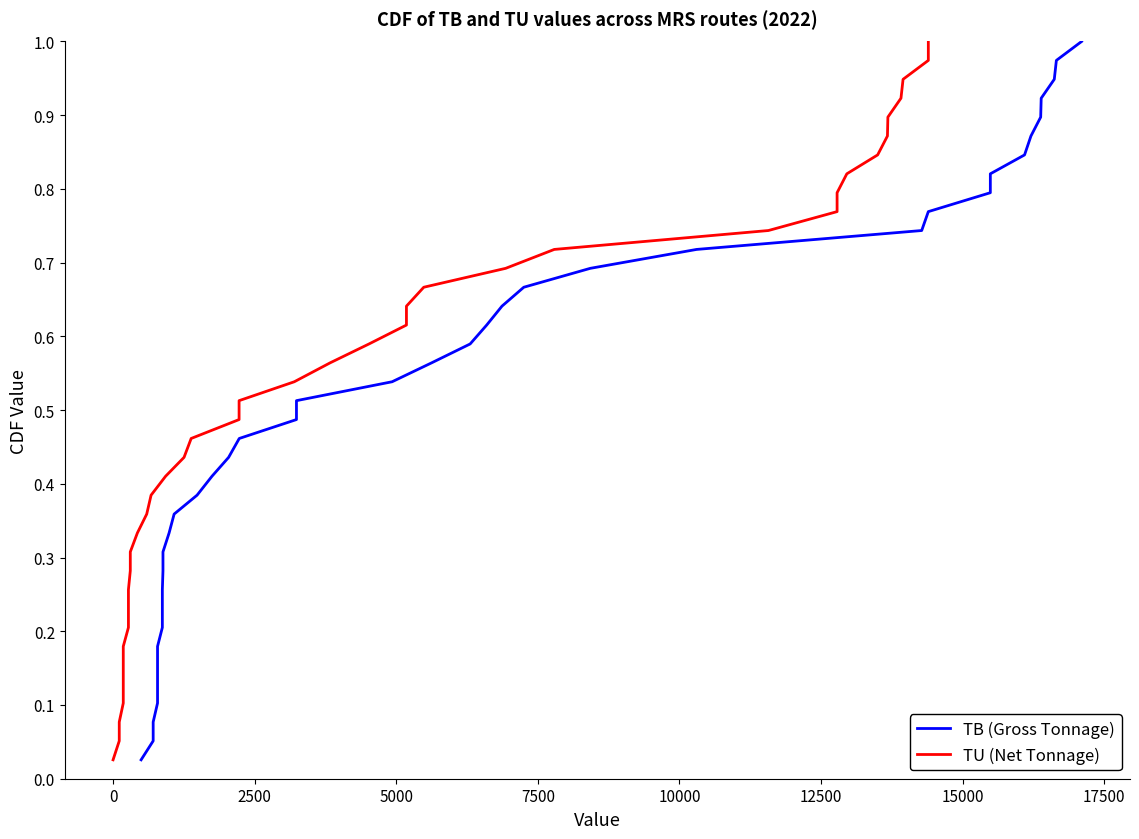

True or false: TU (Net Tonnage) and TB (Gross Tonnage) intersect in this chart.

False